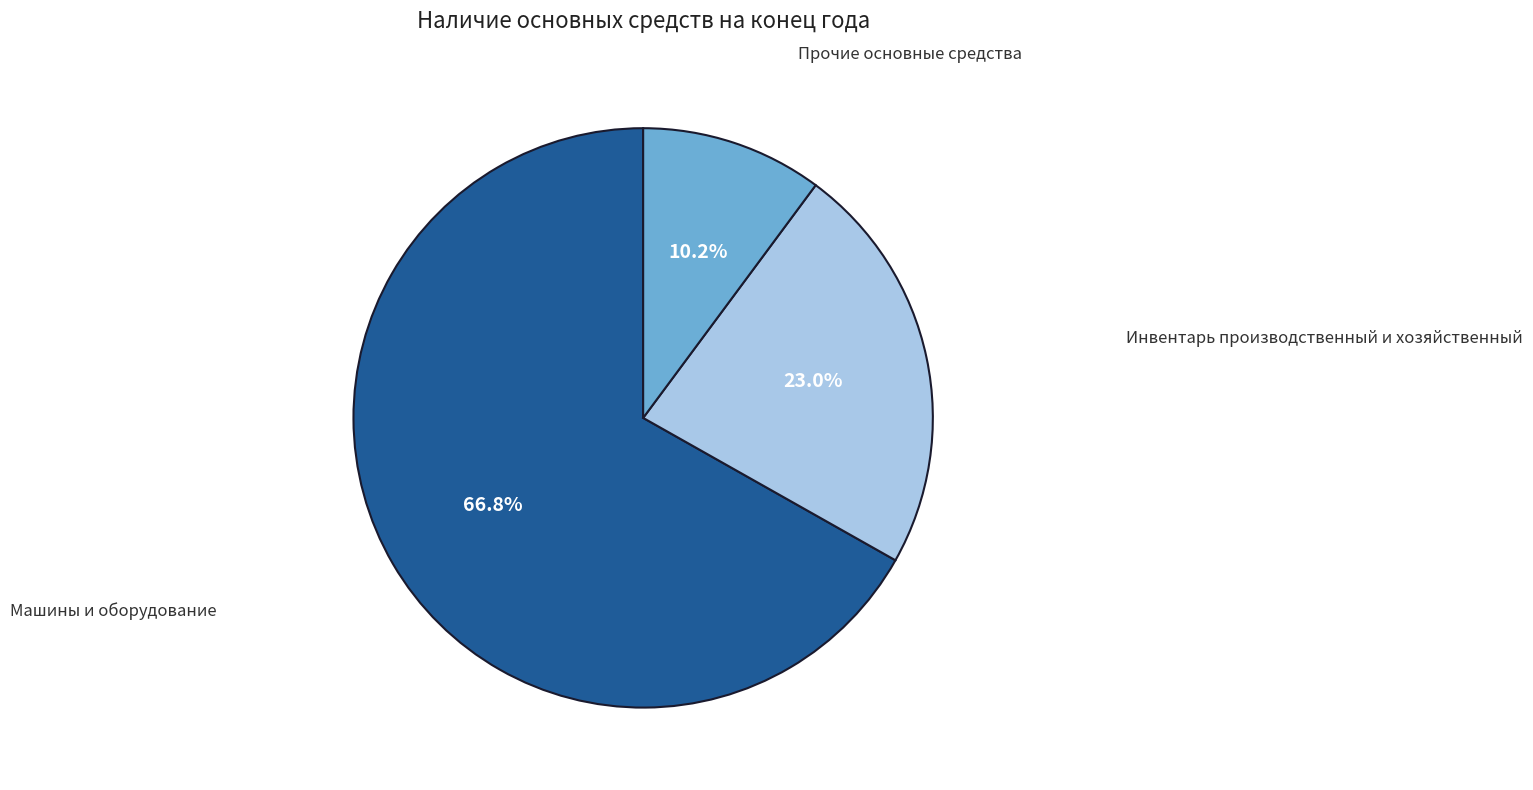

Count the number of slices in the pie.

3